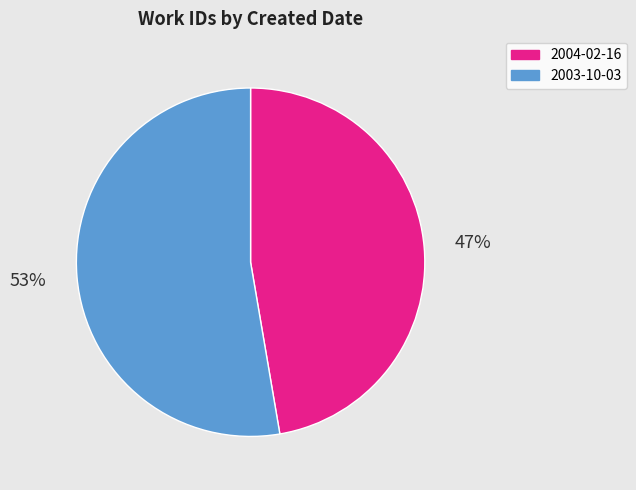

Does 2003-10-03 represent more than half of the total?

Yes